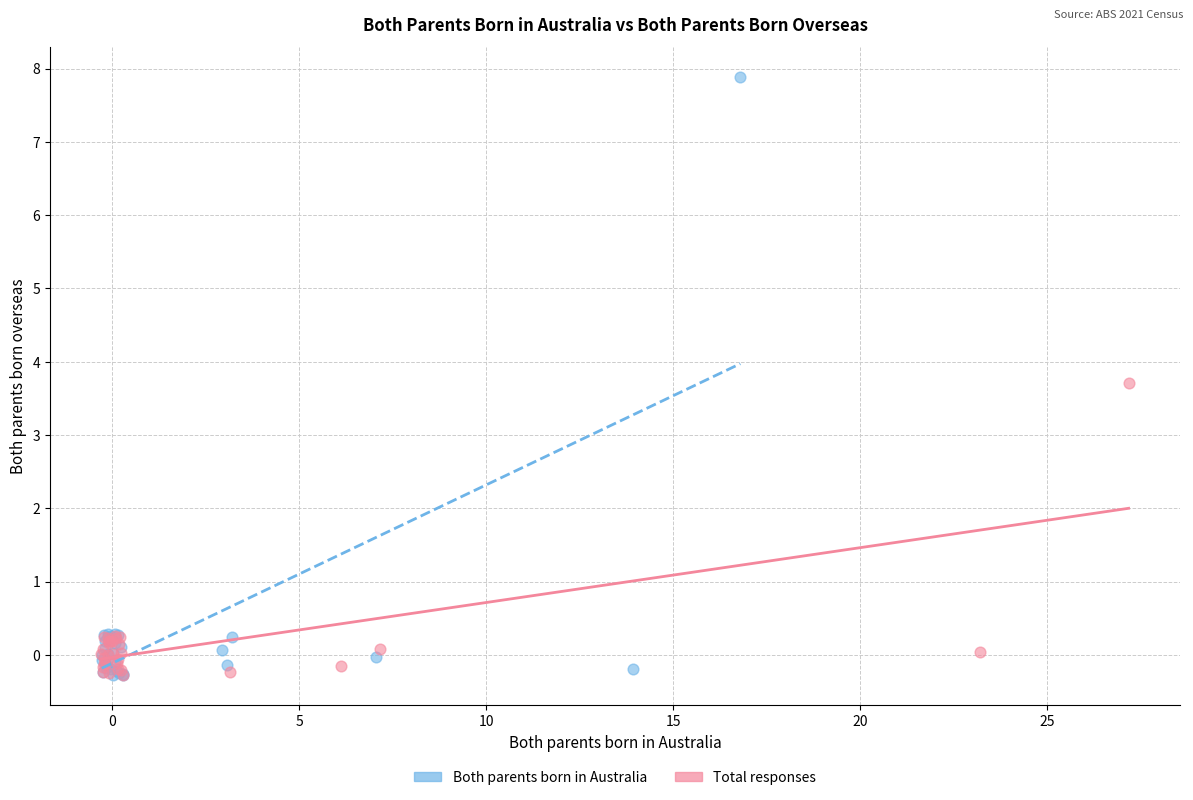

Which series has the widest spread of Y values?

Both parents born in Australia